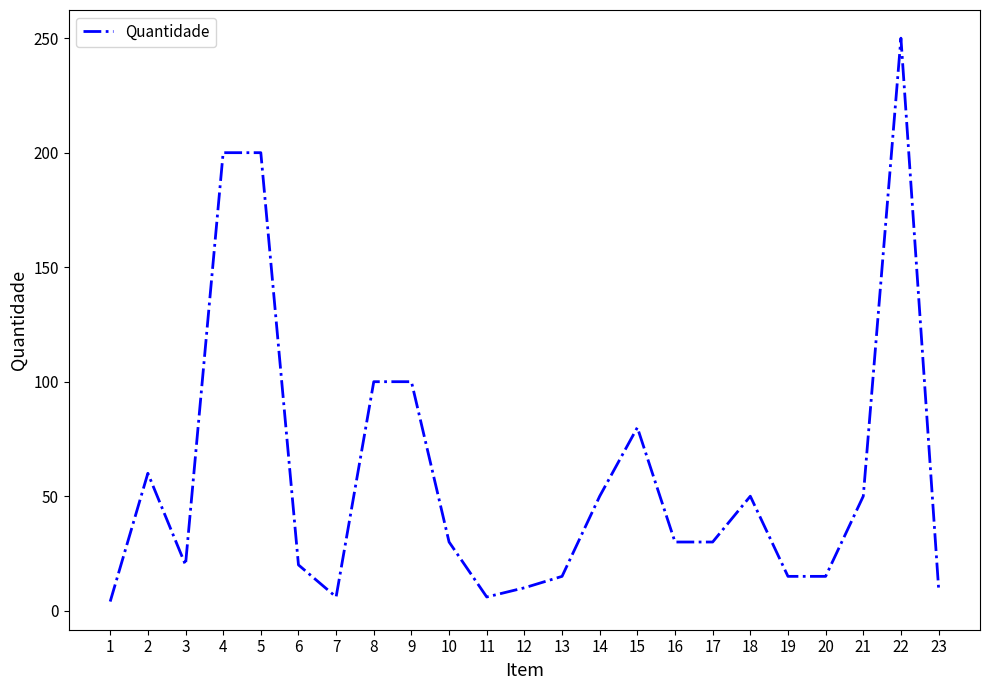

Between 17 and 21, which is larger?

21